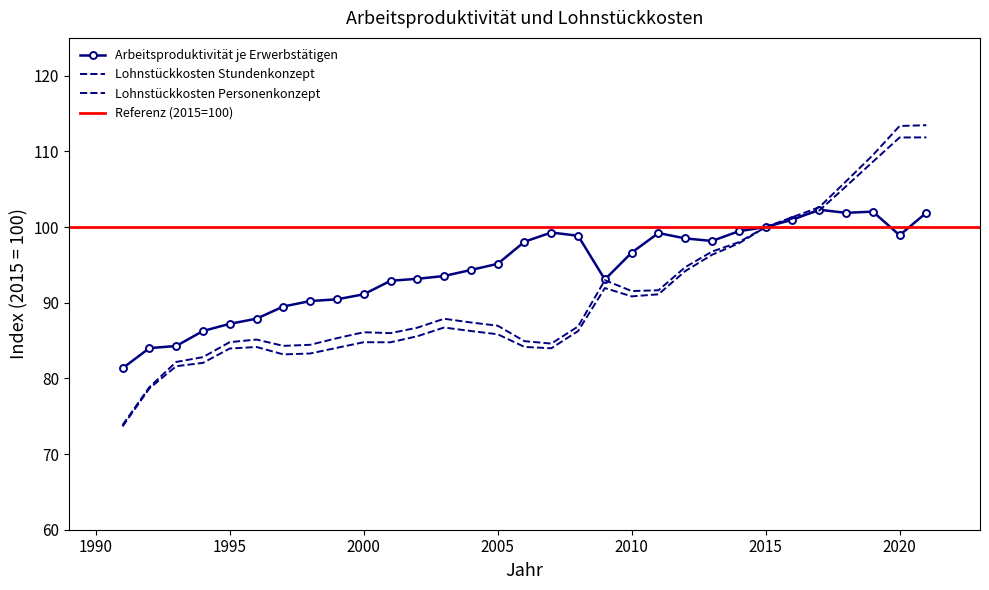

Which category has the highest value across all series?

2021